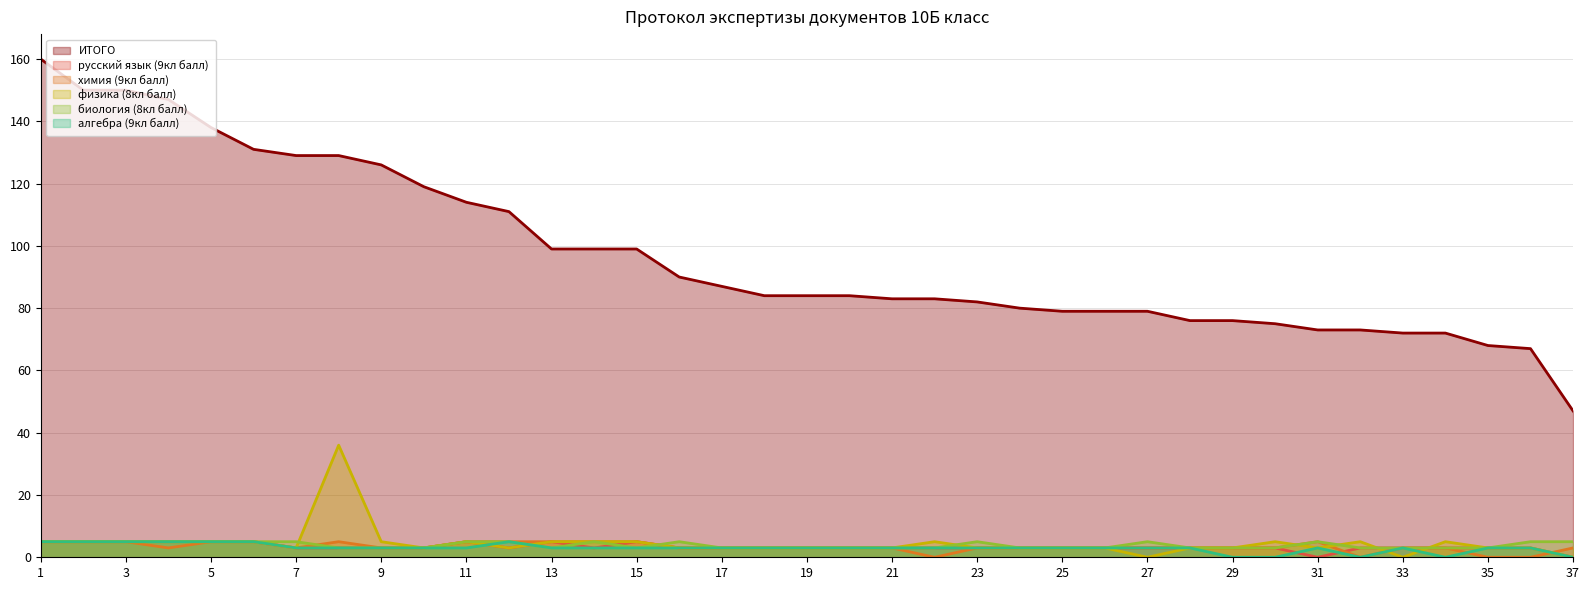

How many series are shown in this chart?

6